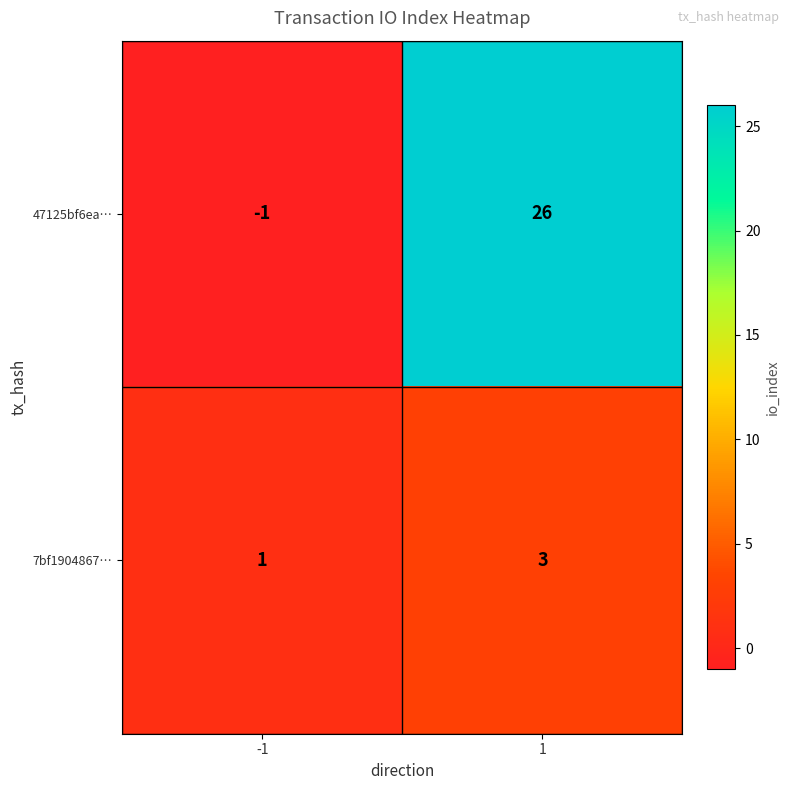

Reading left to right, what are all the values shown in this chart?

47125bf6ea…: -1	26
7bf1904867…: 1	3